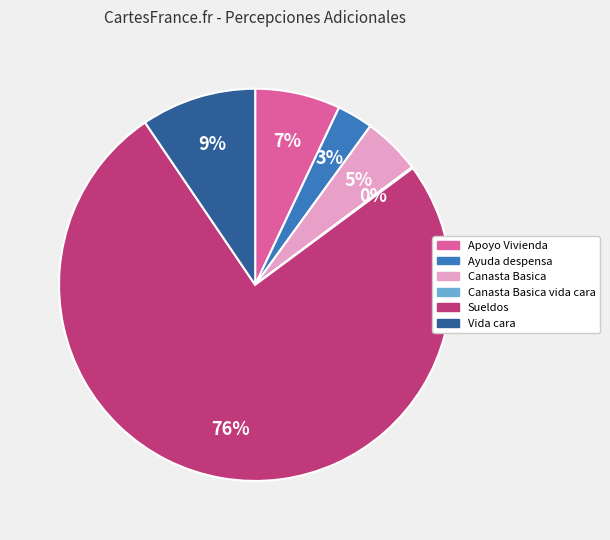

To the nearest percent, what is the average slice percentage?

17%